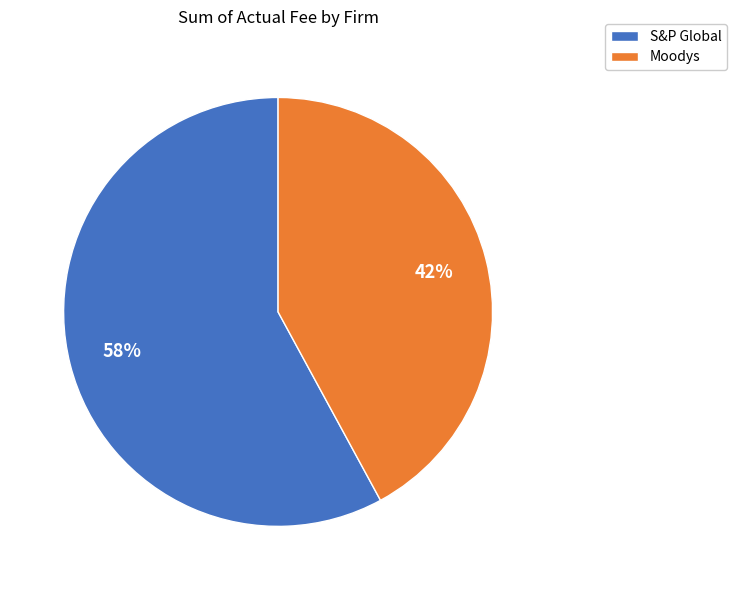

Which category has the biggest portion of the pie?

S&P Global